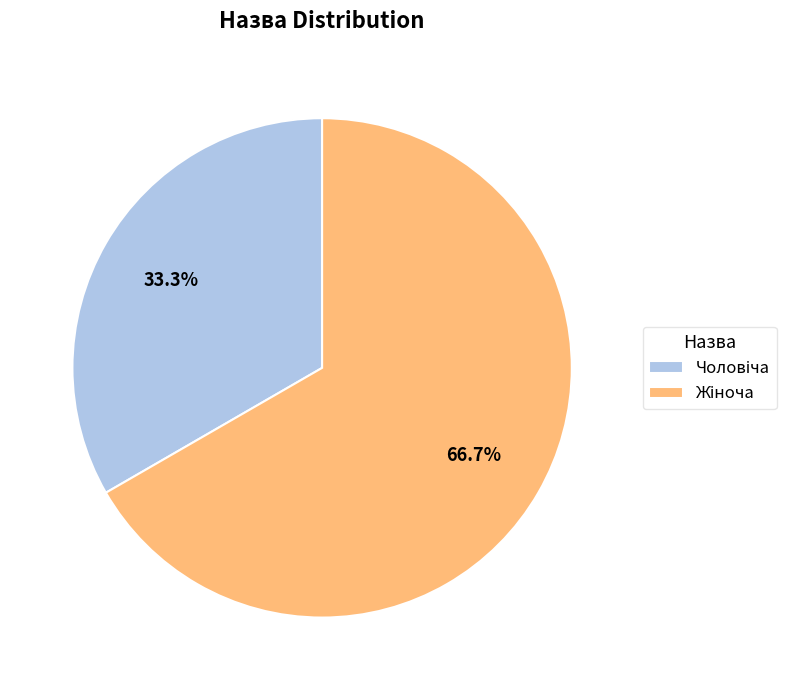

Does any single category account for the majority?

Yes